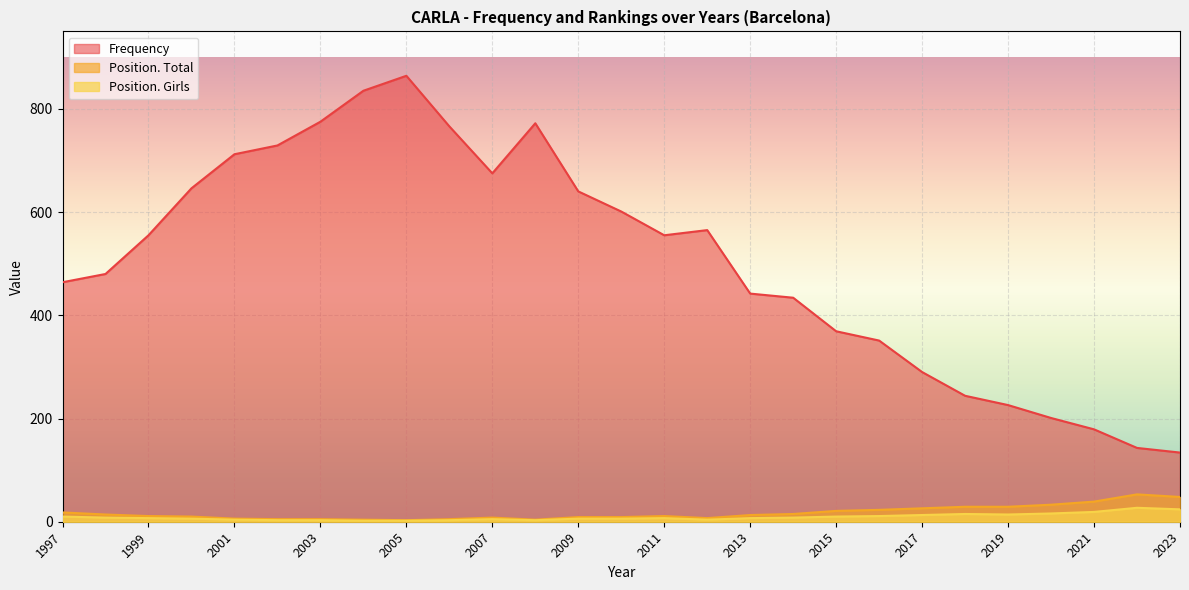

Is it true that Position. Total equals 46 at 2018?

False